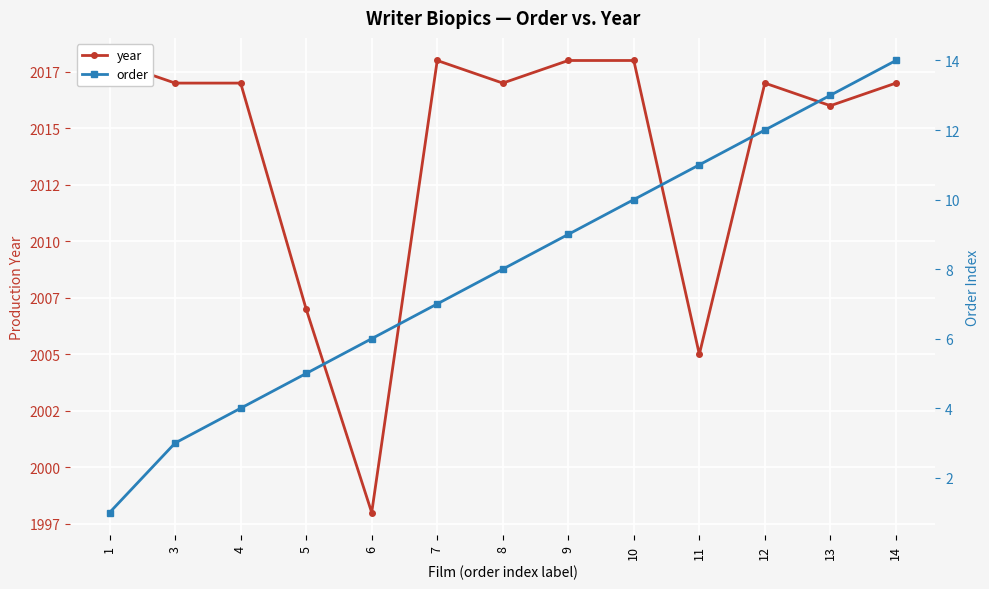

True or false: order and year cross at least once.

False